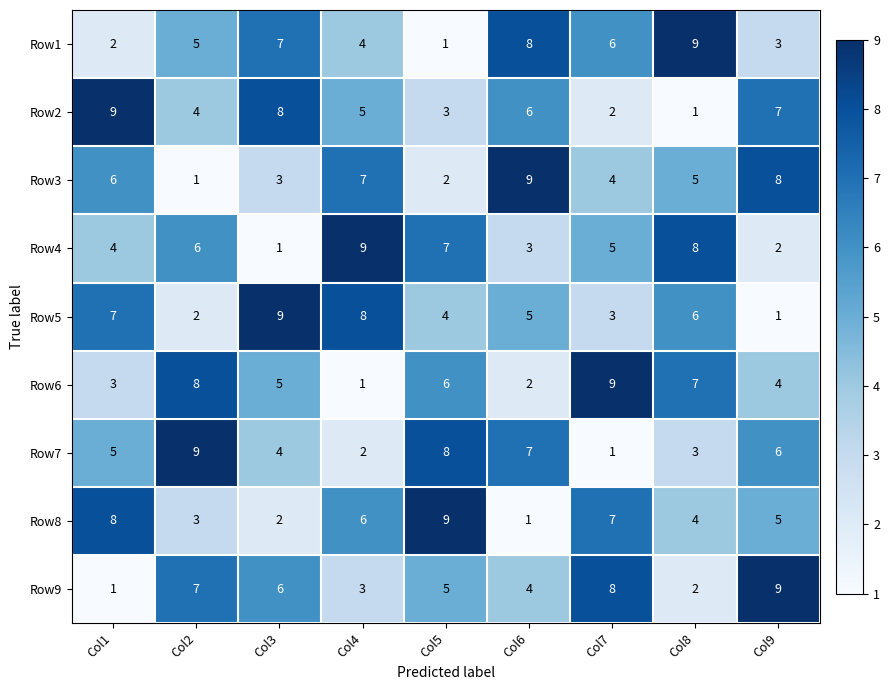

How many Row8 values are between 3 and 7?

5